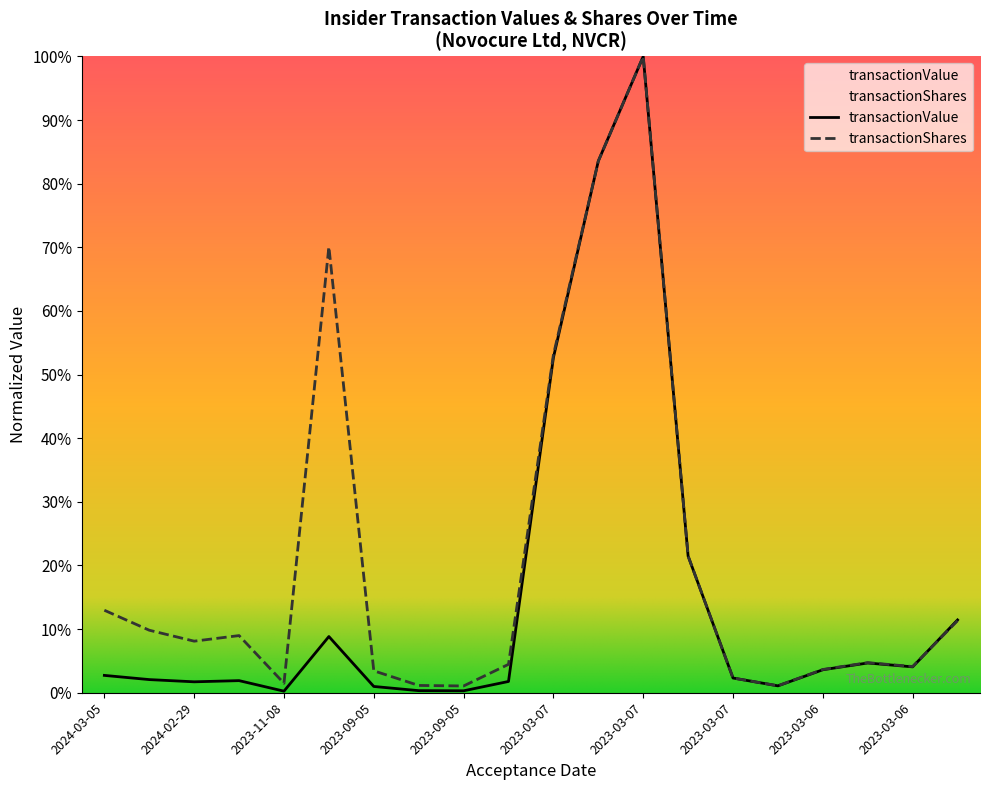

Is the value of transactionValue at 2023-11-08 greater than the value of transactionShares at 2023-09-05?

No